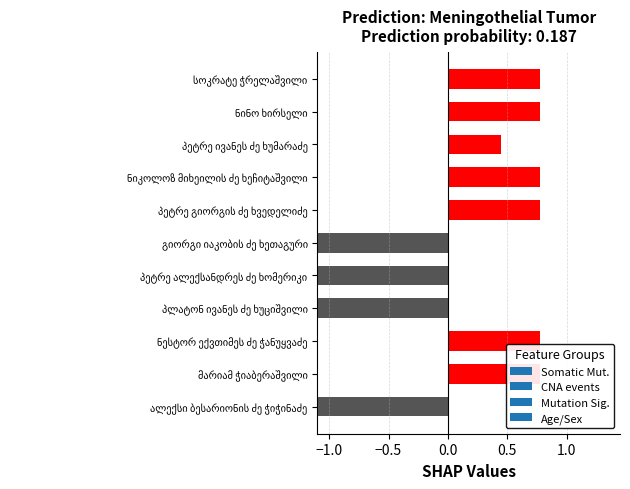

The chart shows a value of 1.0 at ნინო ხირსელი. True or false?

False